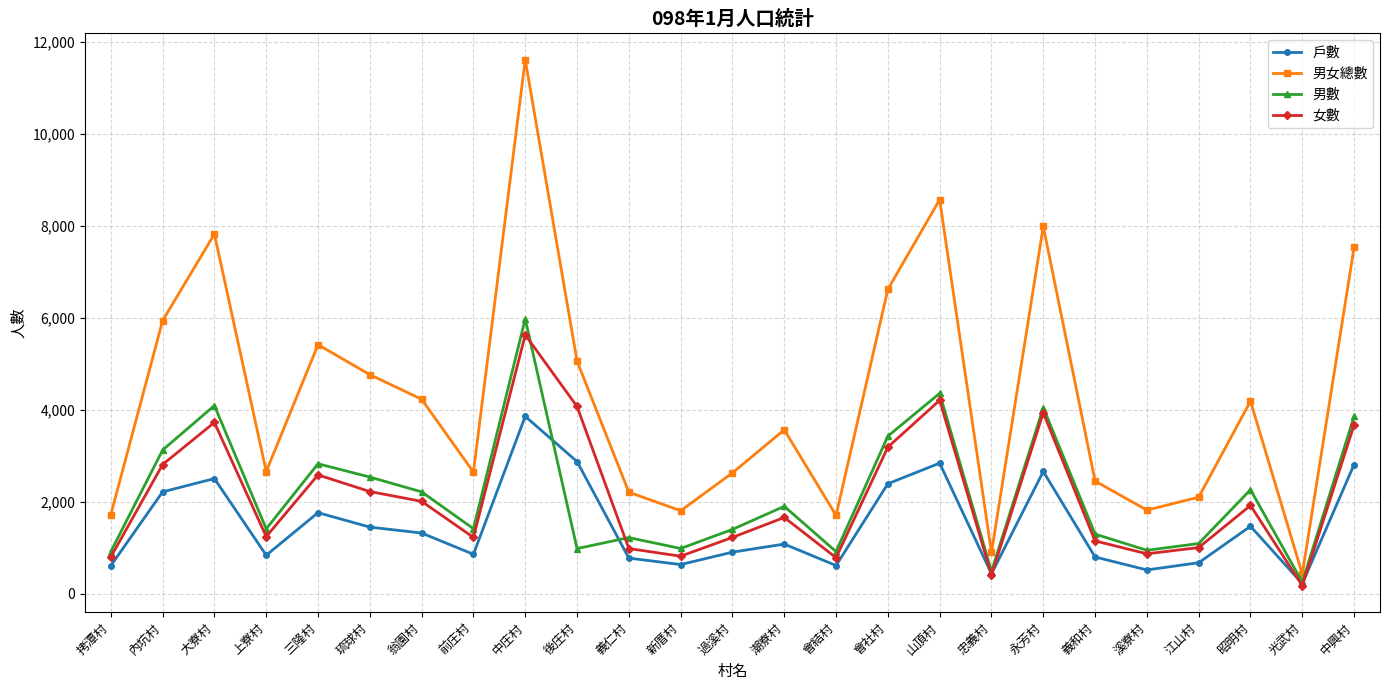

What is the label of the 13th point from the left?

過溪村